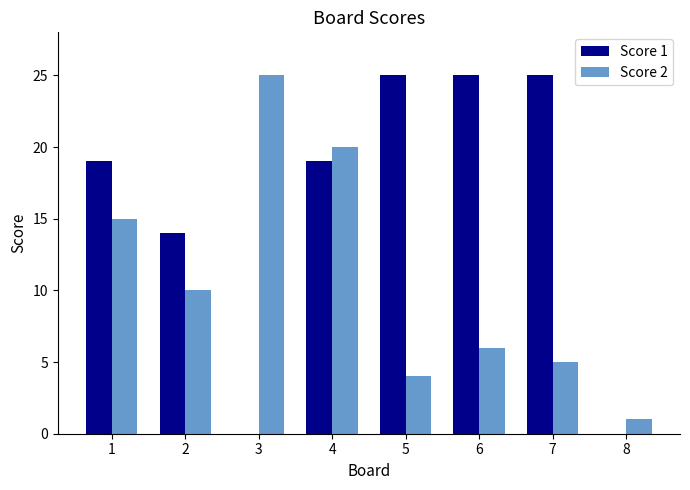

What is the approximate value of Score 1 at 2?

14